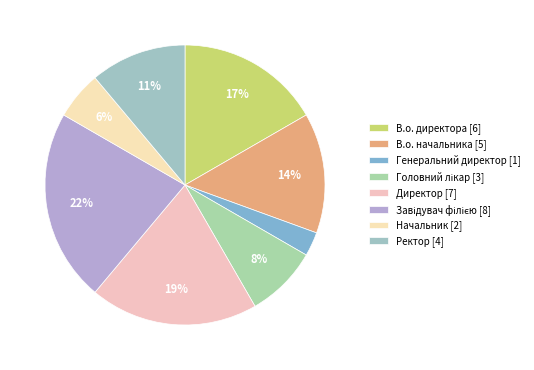

Do Головний лікар and Директор together represent more than half of the pie?

No